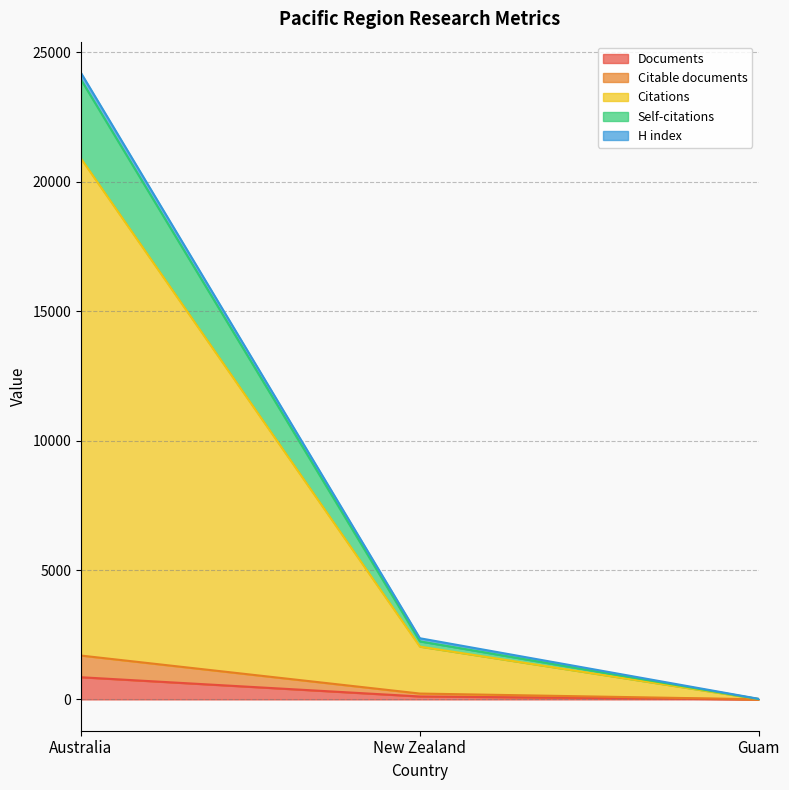

What is the spread (max minus min) of values at Guam?

20